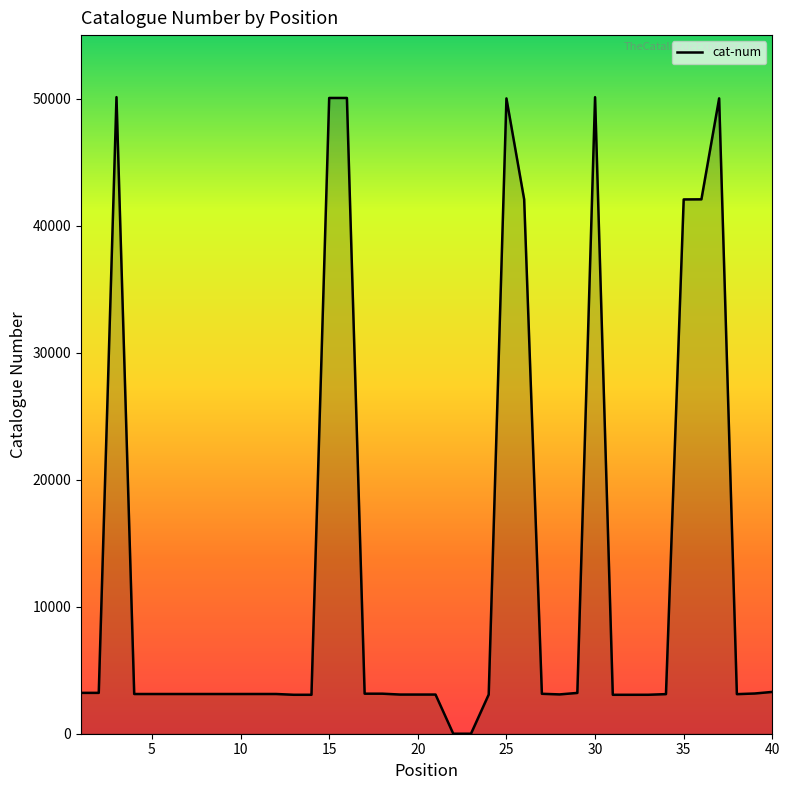

What is the greatest value displayed?

50117